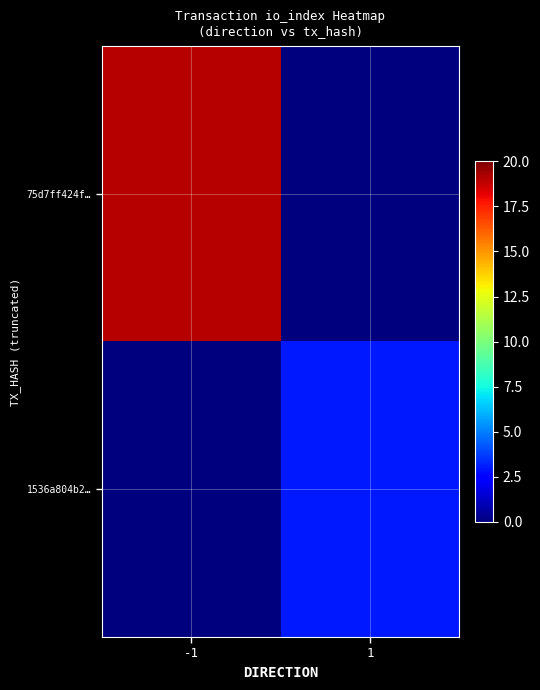

Which series has the largest total across all categories?

75d7ff424f…